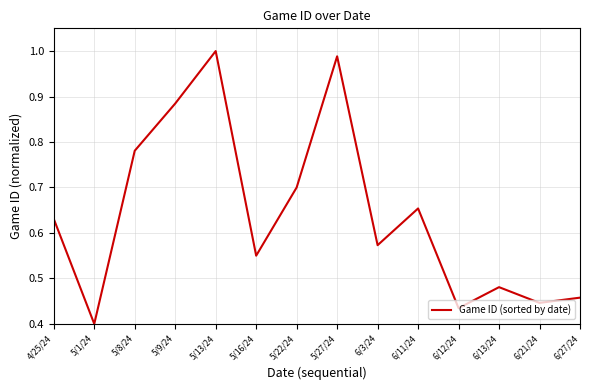

True or false: the data shows 1.0 at 5/13/24.

True